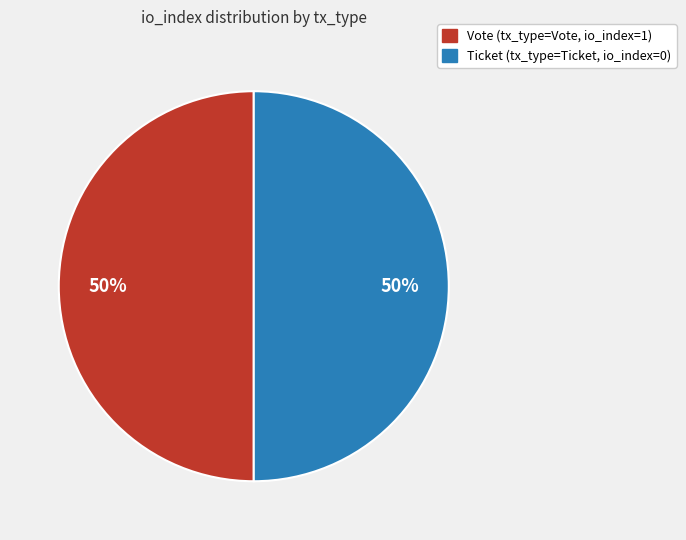

To the nearest percent, what is the average slice percentage?

50%